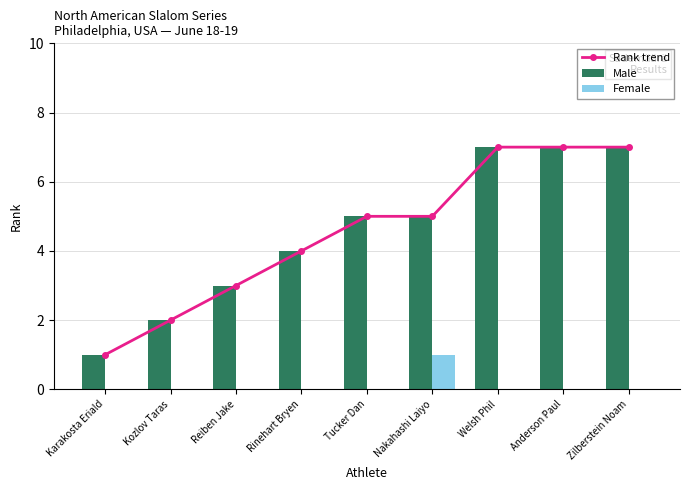

Are the bars horizontal?

No